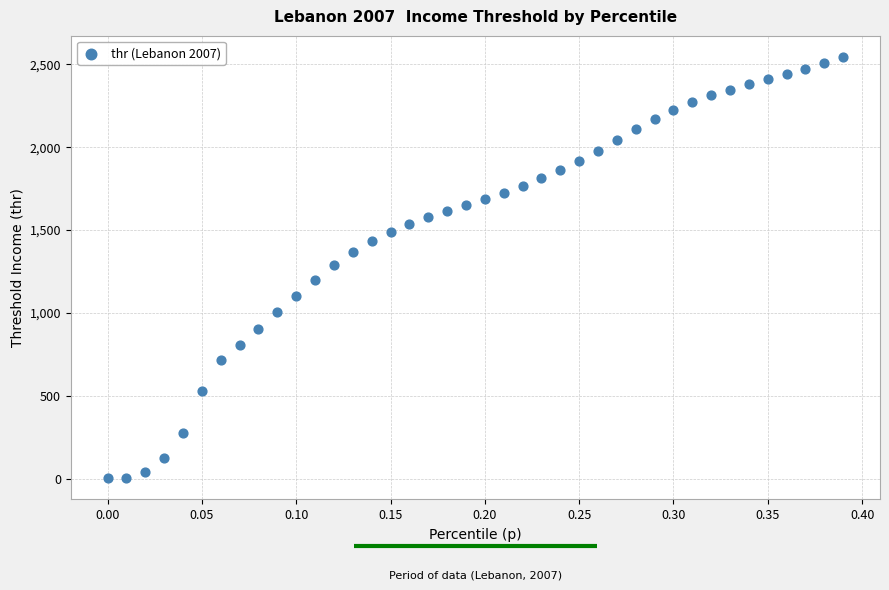

What is the range of X values (max minus min)?

0.4